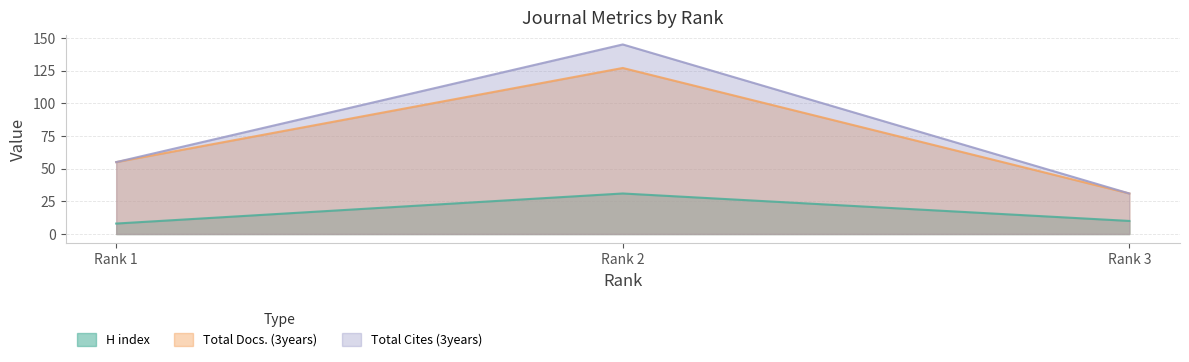

What is the sum of all Total Cites (3years) values?

231